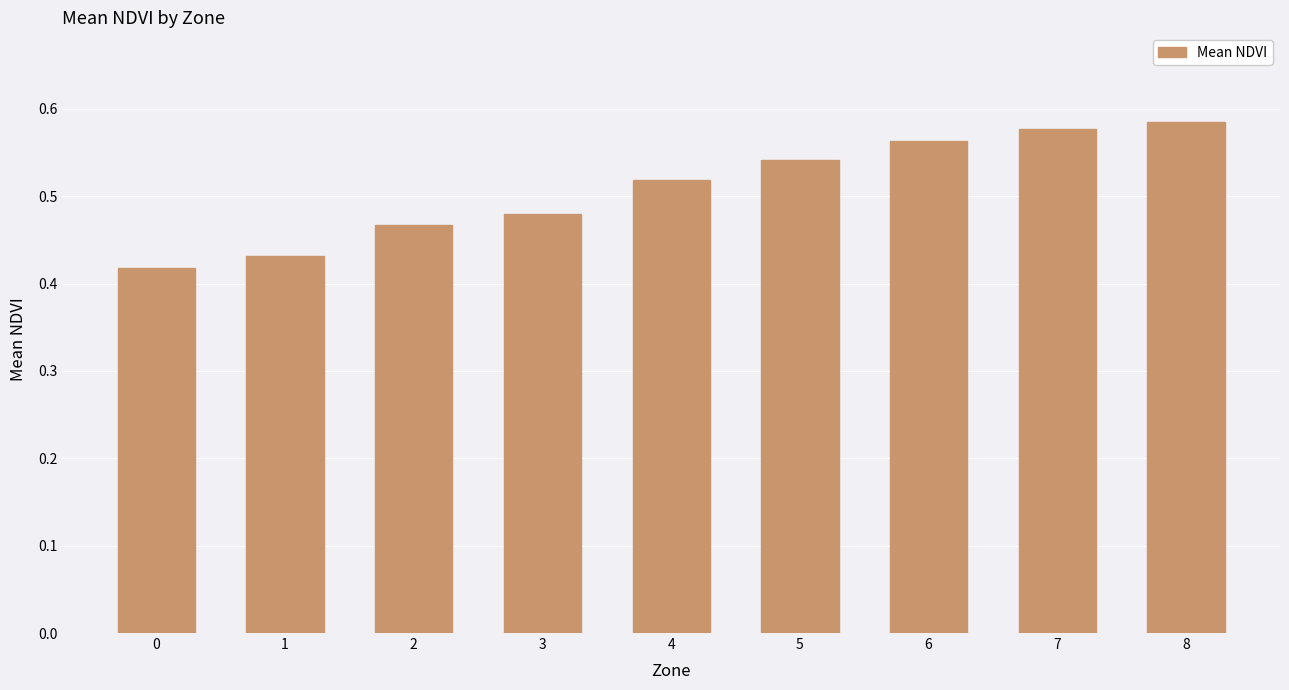

Are the bars grouped side by side (vs. stacked)?

No